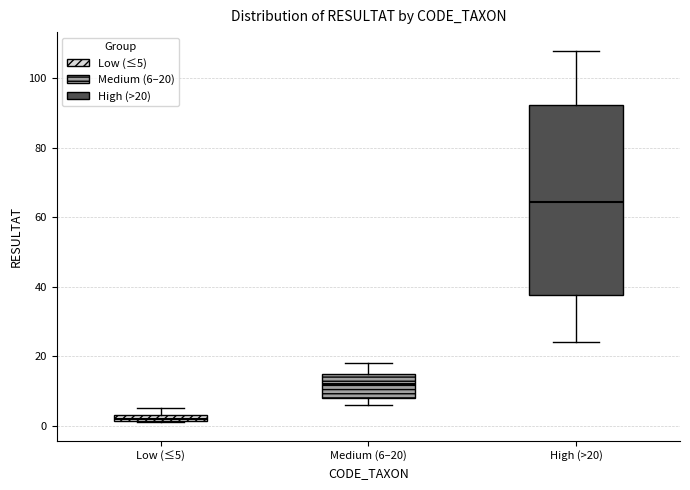

Which box is the tallest, from its lower edge to its upper edge?

High (>20)